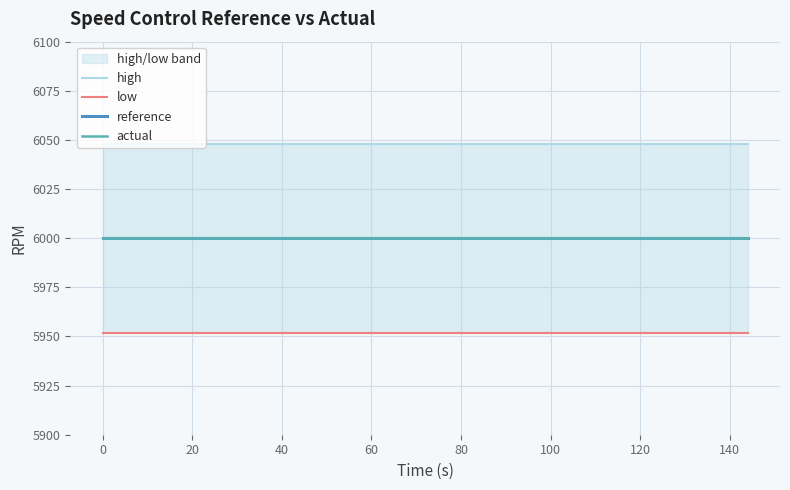

Which series has the largest total across all categories?

high